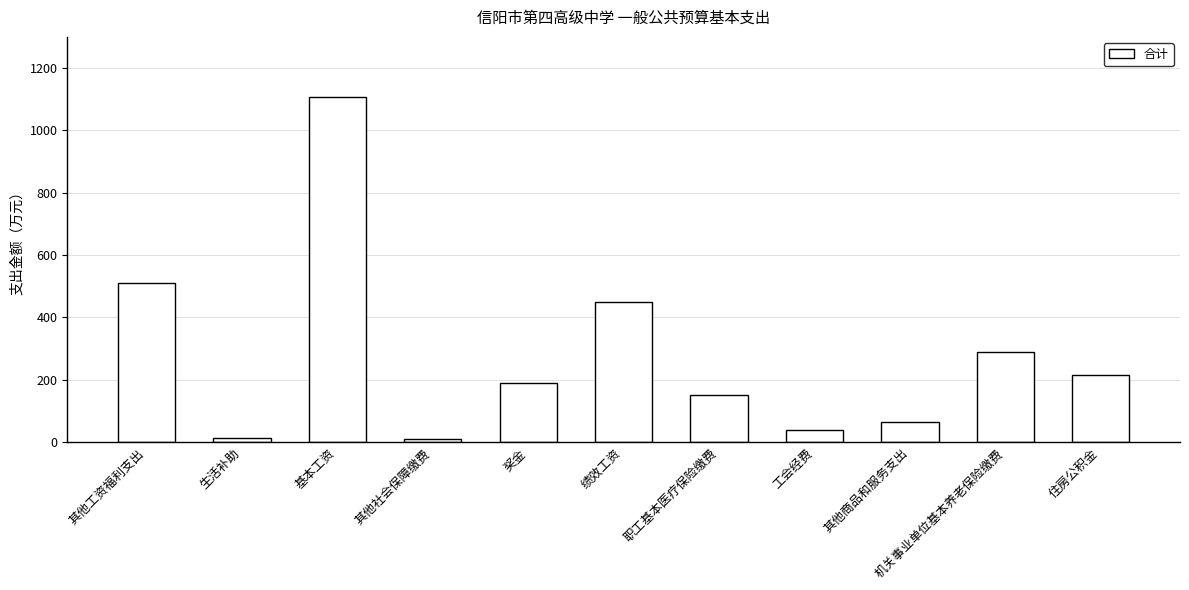

What is the label of the 2nd bar from the left?

生活补助